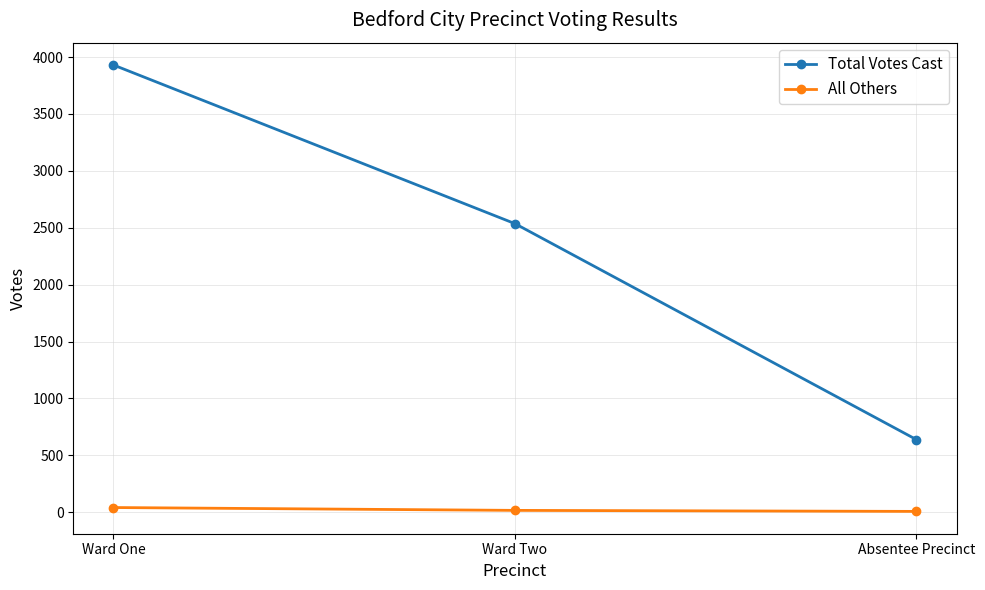

What position from the left is Absentee Precinct?

3